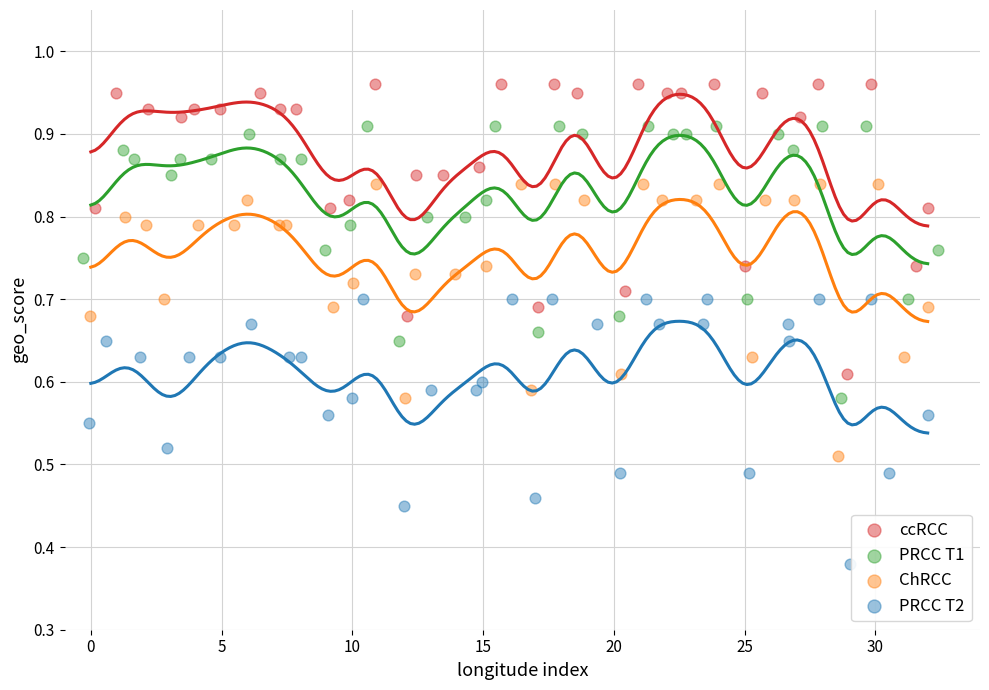

Which series reaches the maximum Y coordinate?

ccRCC